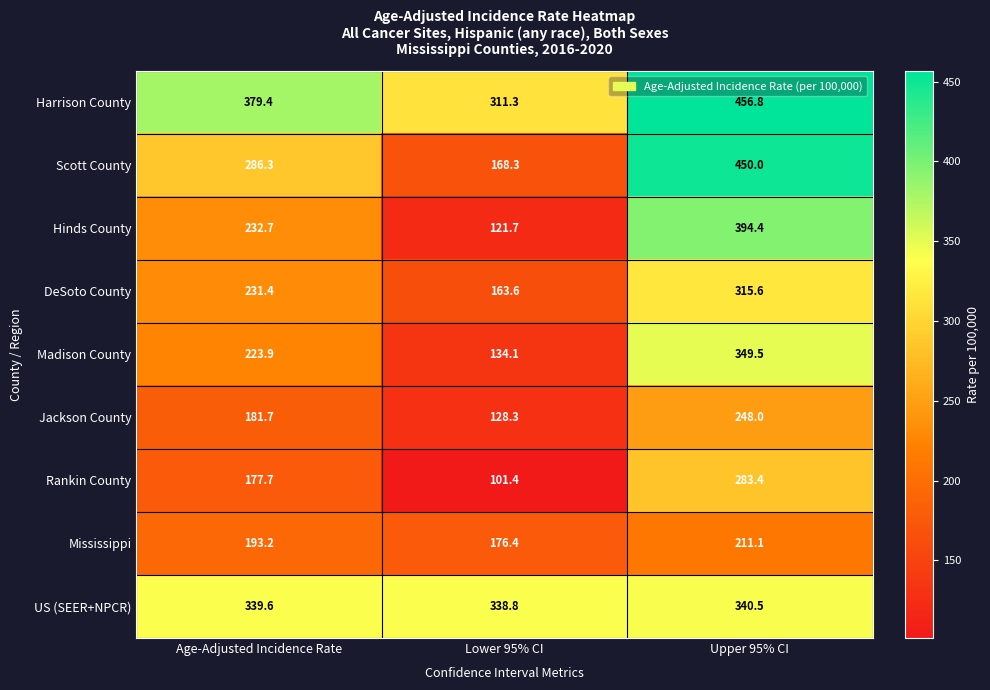

Where does the Mississippi series first go above 193?

Age-Adjusted Incidence Rate